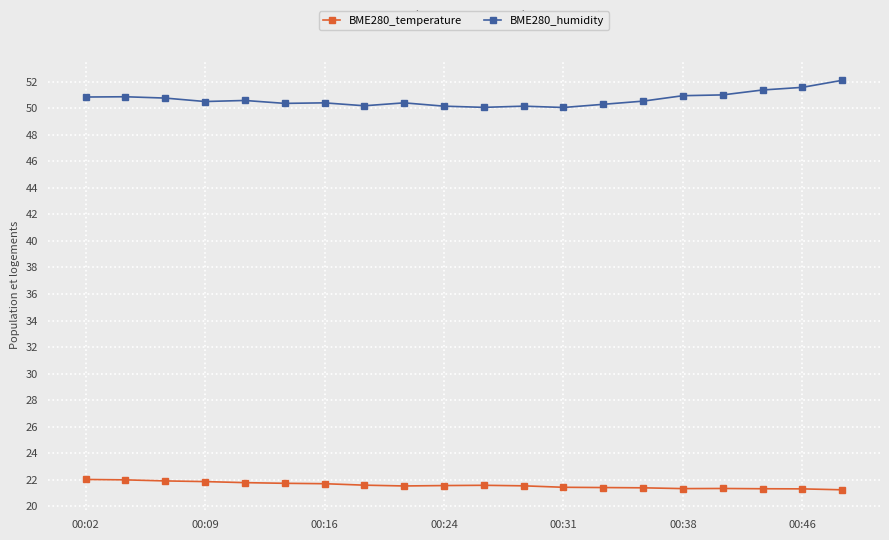

How many lines are shown in the chart?

2